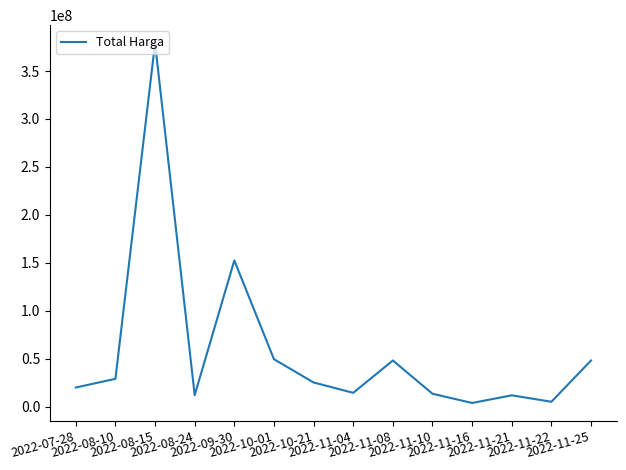

Where is the first local minimum?

2022-08-24